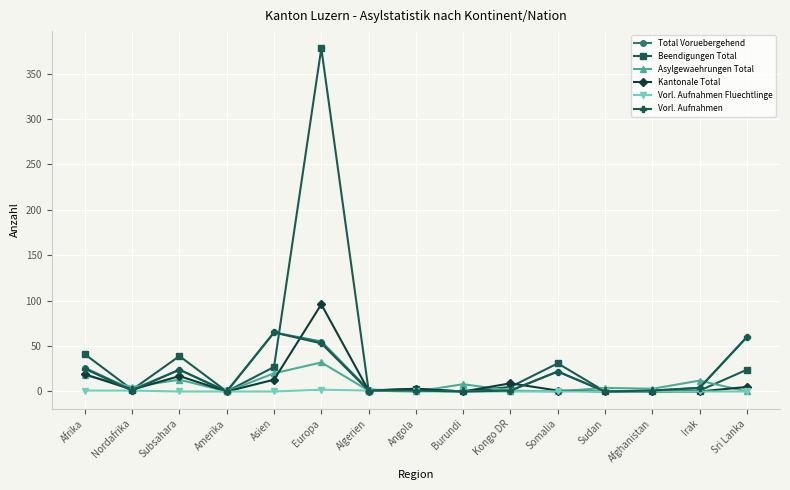

What is the difference between the Kantonale Total values at Subsahara and Irak?

17